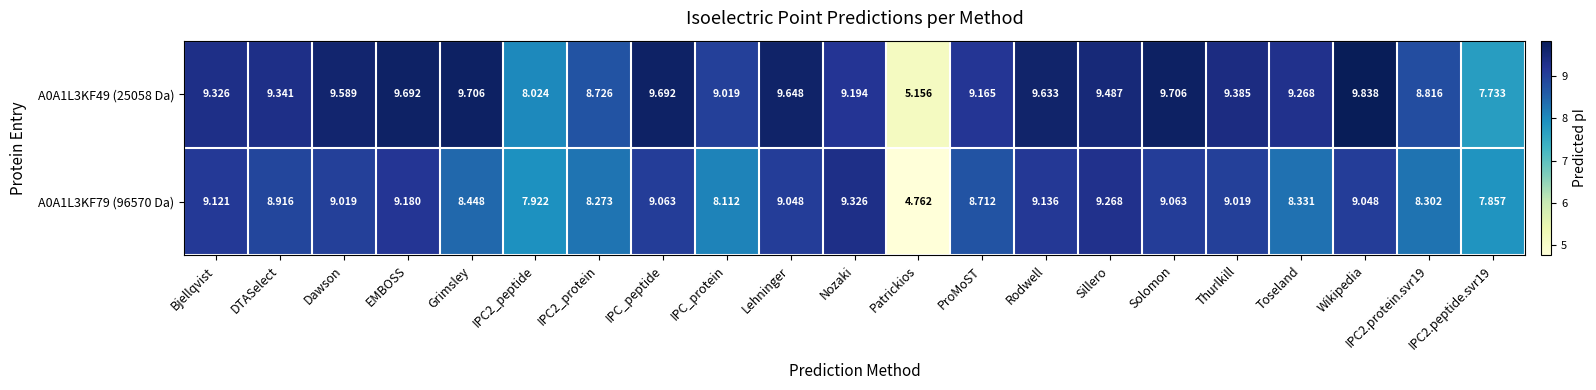

Which category has the lowest value in the A0A1L3KF79 (96570 Da) series?

Patrickios